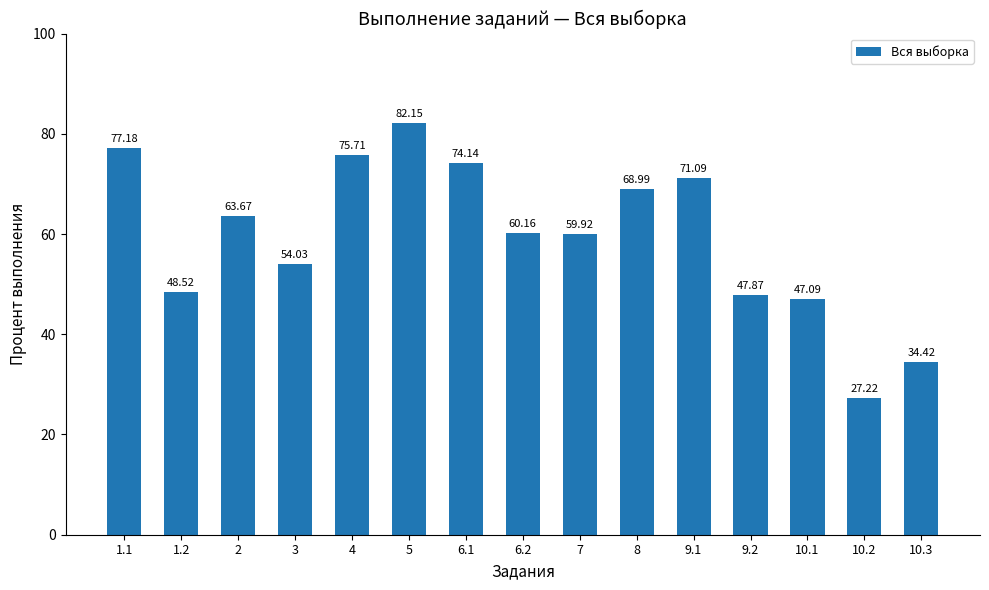

Are the bars grouped side by side (vs. stacked)?

No